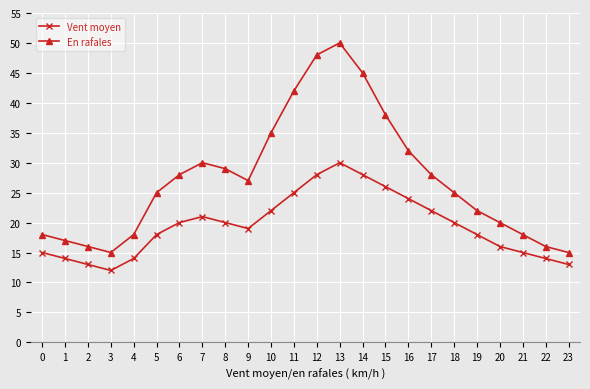

At which label does Vent moyen reach its peak?

13